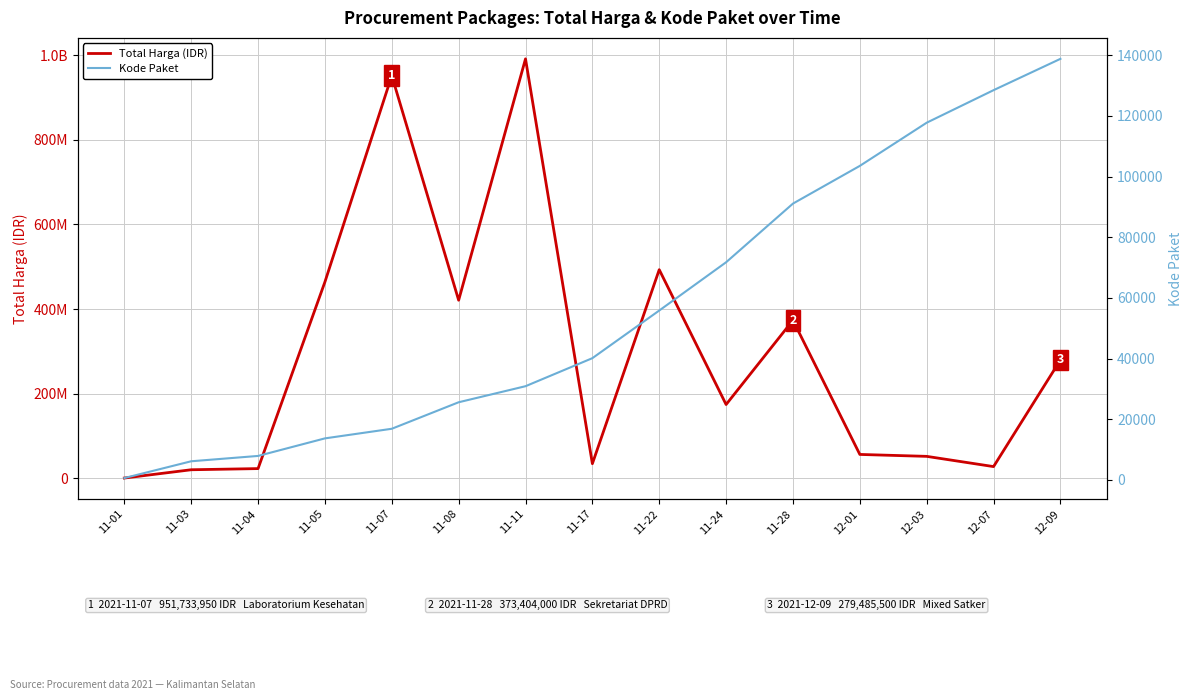

Where is Total Harga (IDR) nearest to the value 495904646?

11-22